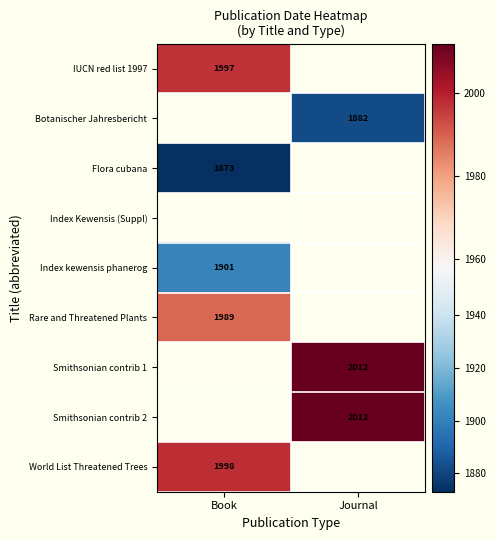

What is the maximum value shown in the chart?

2012.0